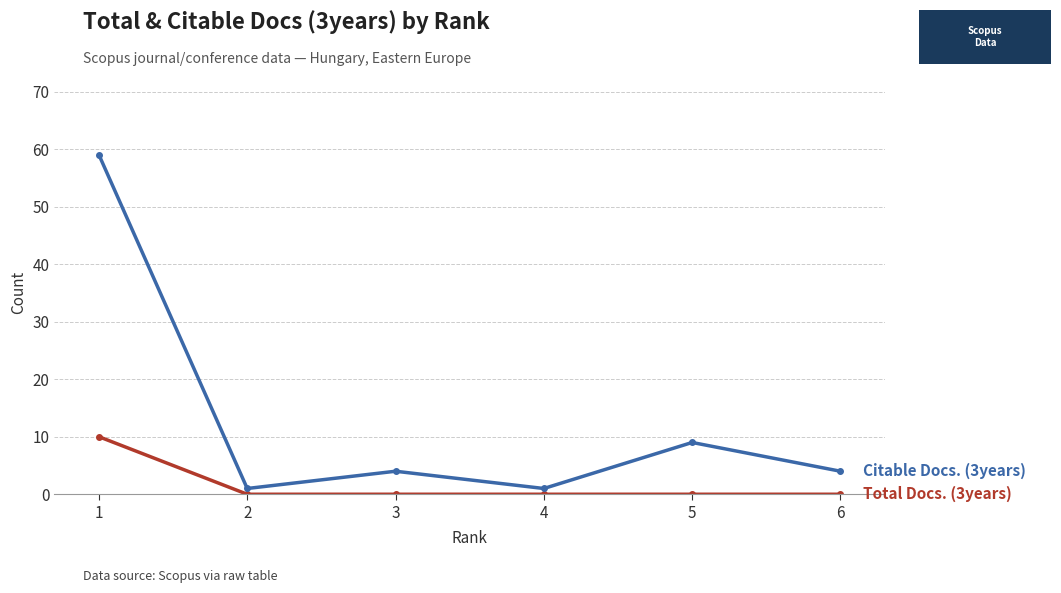

What is the difference between the highest and lowest values at 5?

9